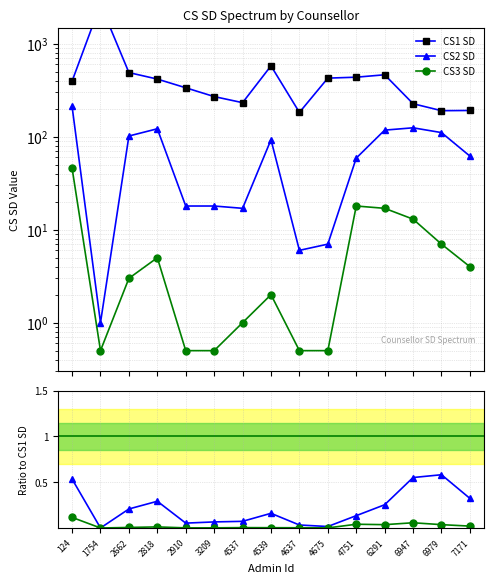

Where is CS2 SD nearest to the value 106?

2662